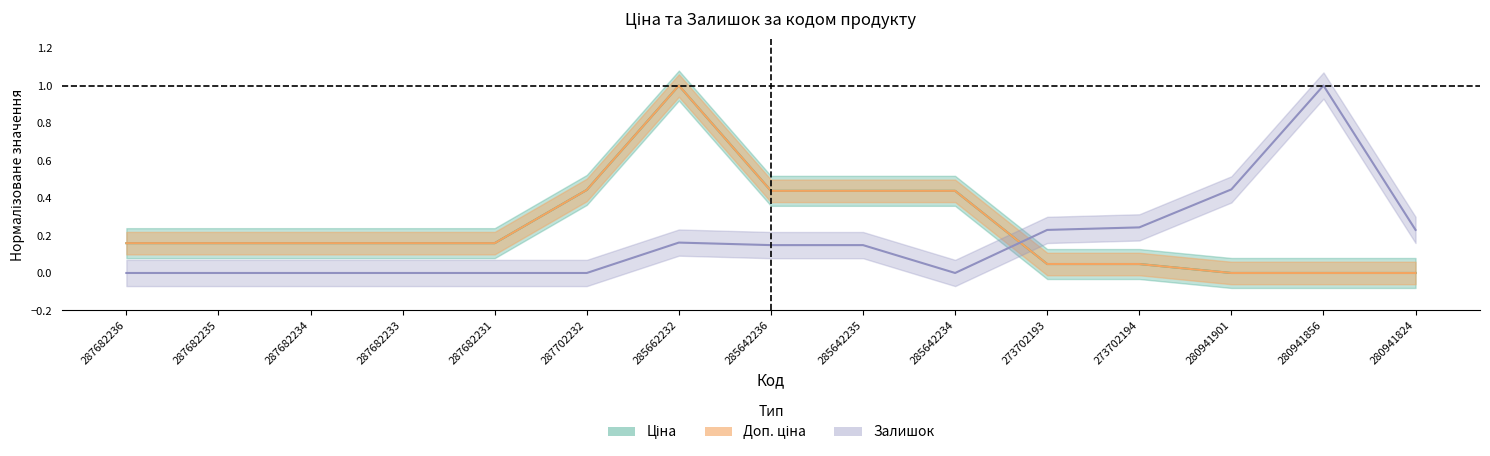

How many interior local peaks does the Доп. ціна series have?

1